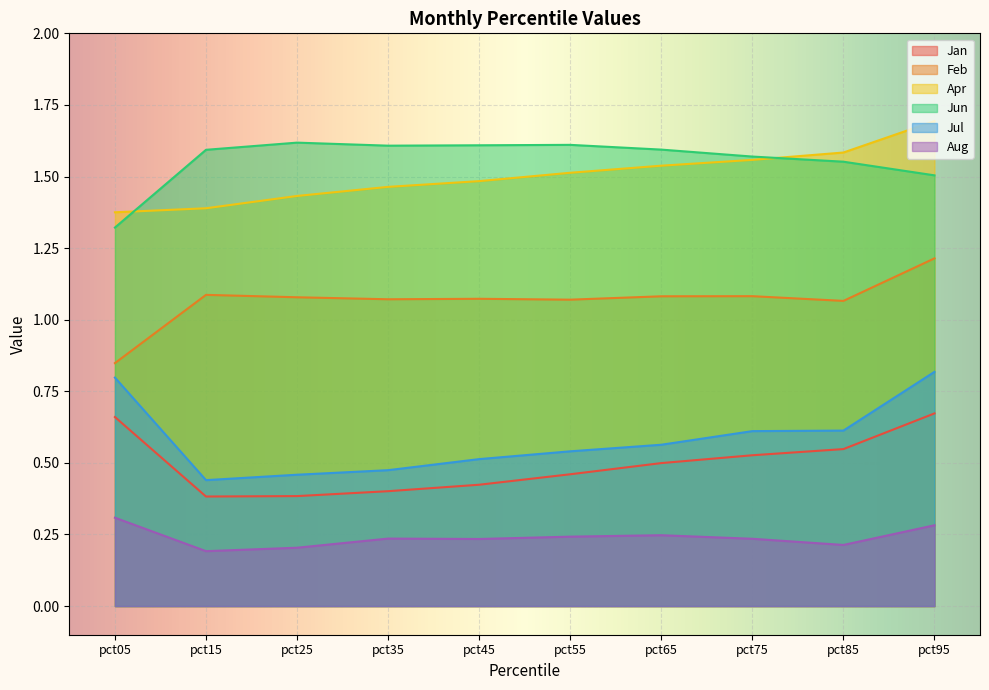

What is the sum of the Apr values at pct75 and pct35?

3.0